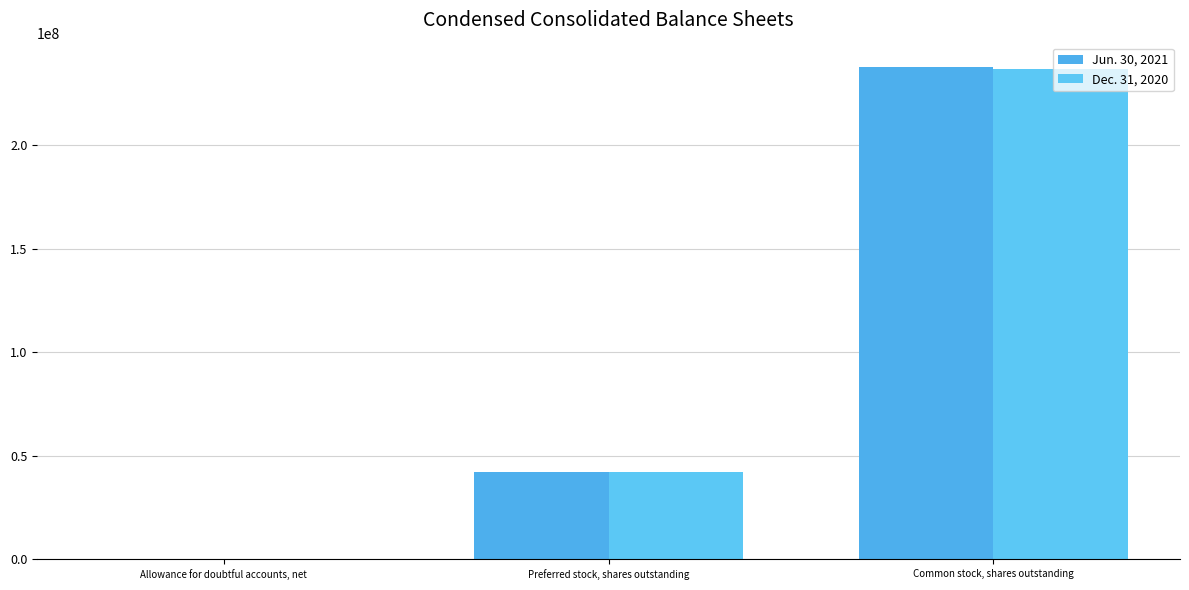

What is the total value across all series at Common stock, shares outstanding?

474053276